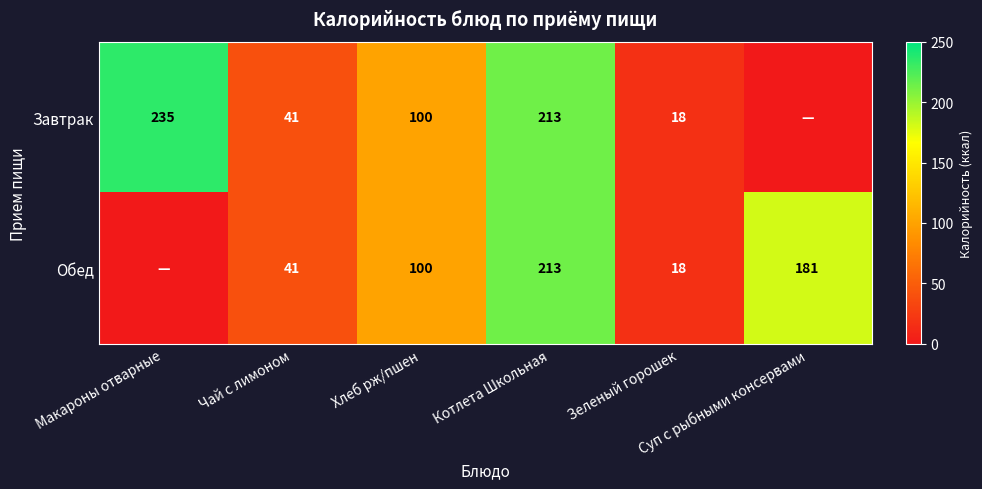

At which category is the sum across all series the highest?

Котлета Школьная